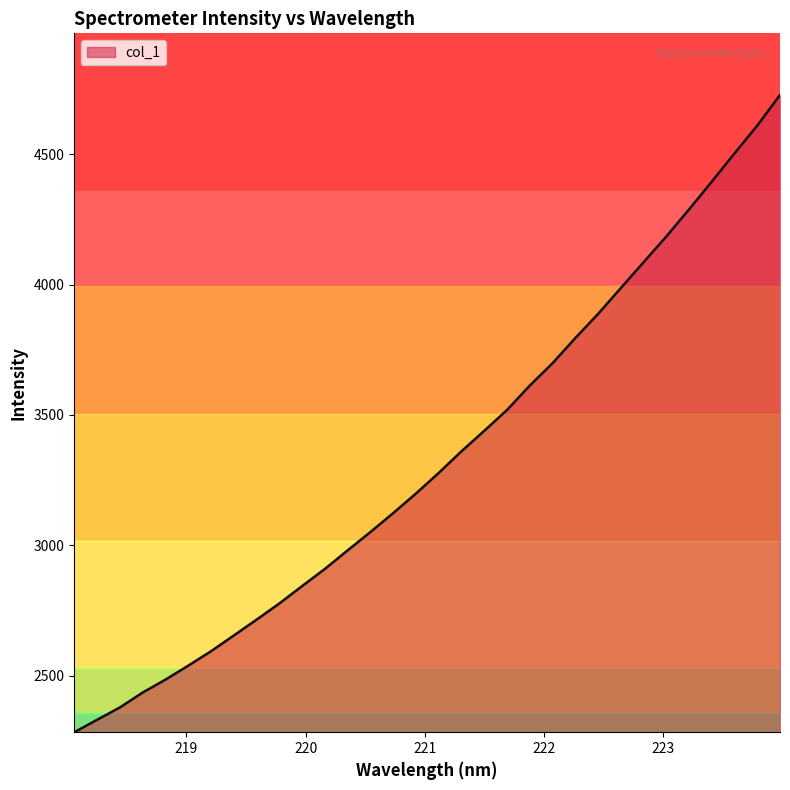

What is the minimum value shown in the chart?

2283.2